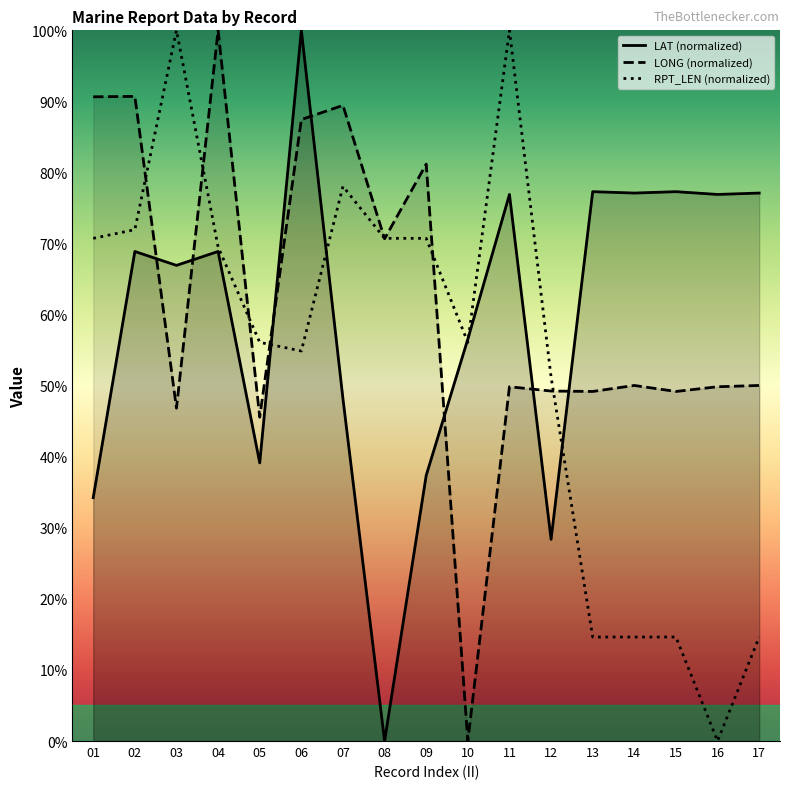

What is the sum of the RPT_LEN (normalized) values at 16 and 07?

0.8